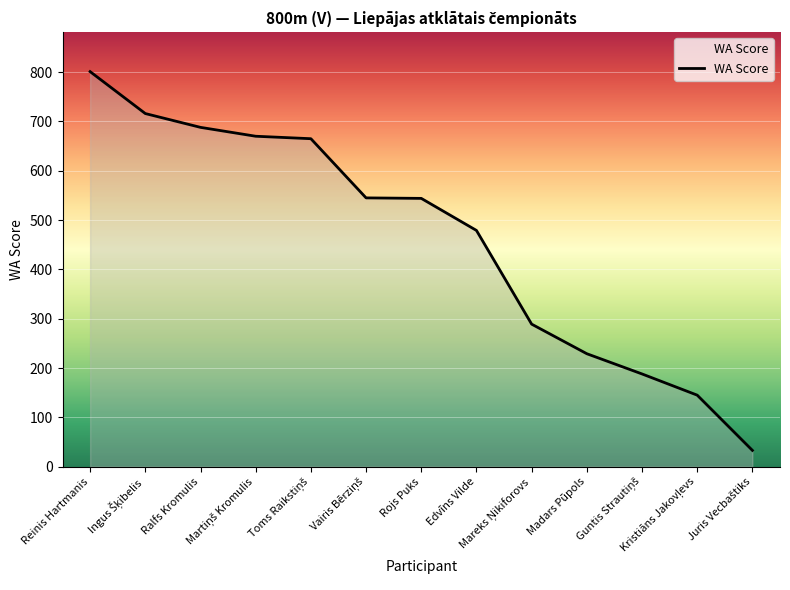

What is the smallest value displayed?

33